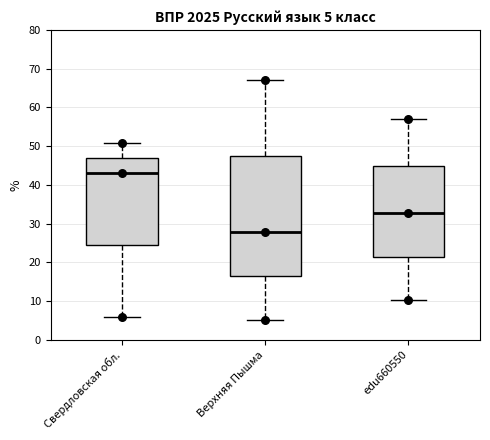

Which box has the lowest median line?

Верхняя Пышма